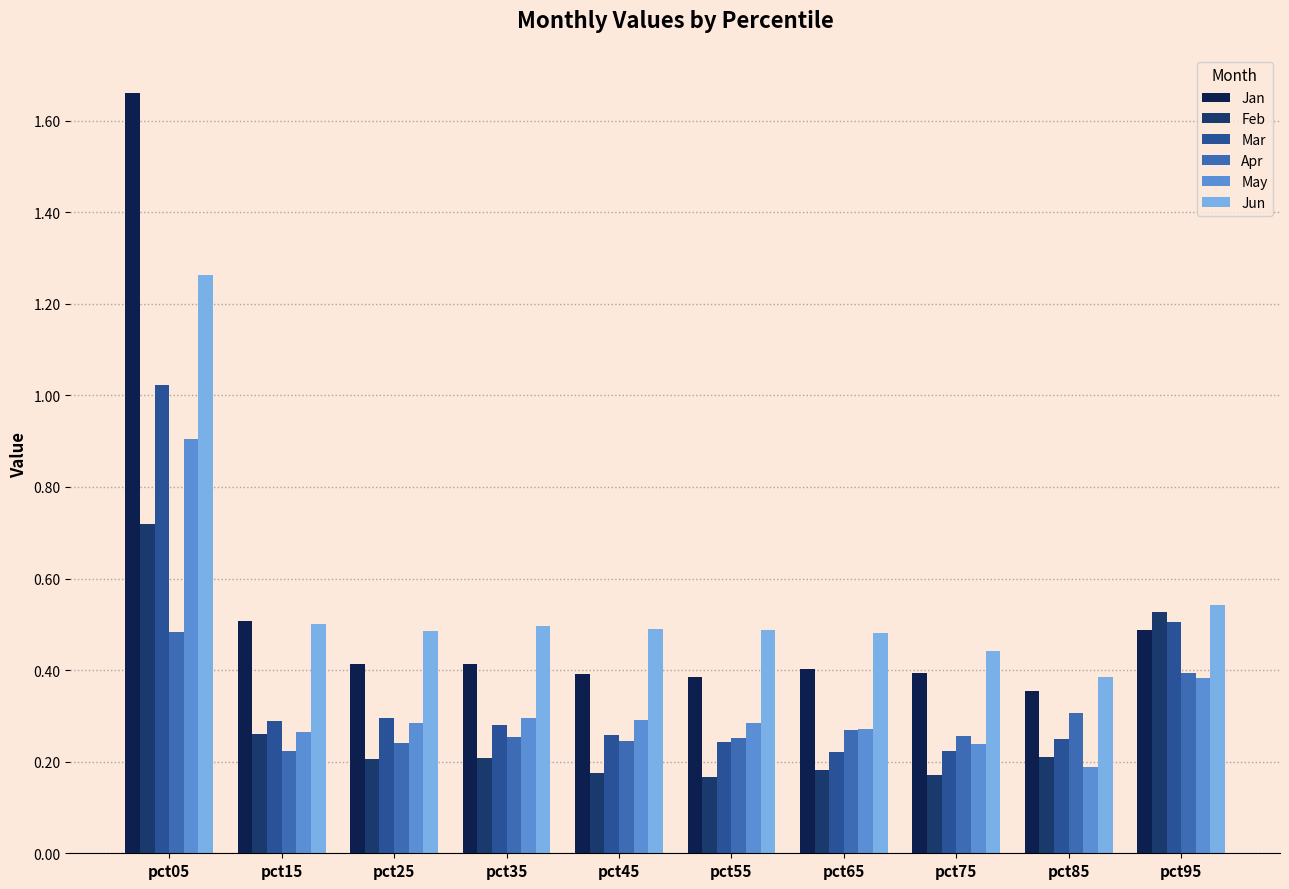

Count the Apr values in the range 0 to 1.

10